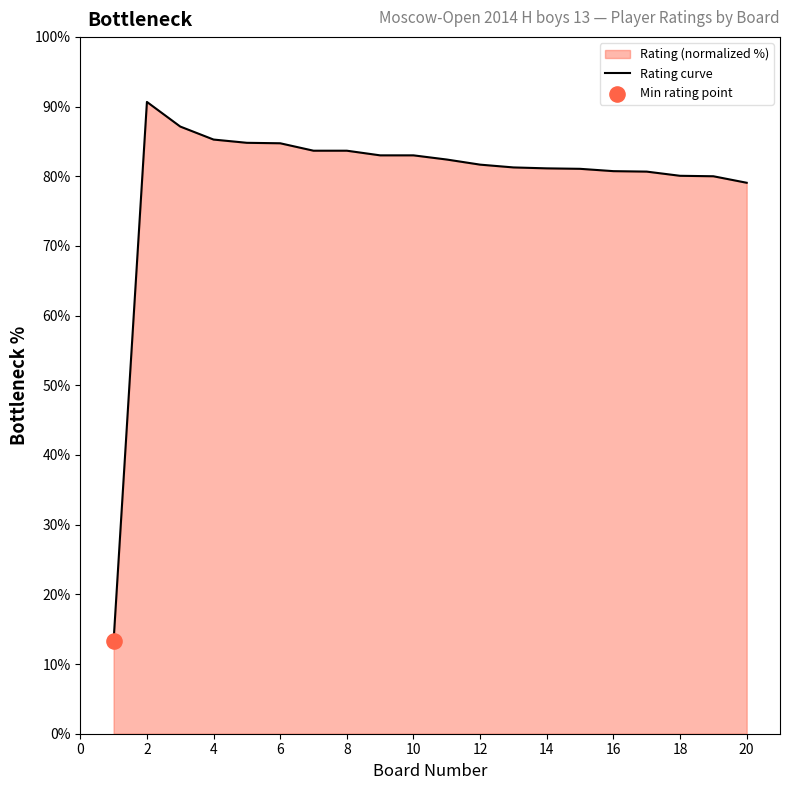

Between 20 and 8, which is larger?

8